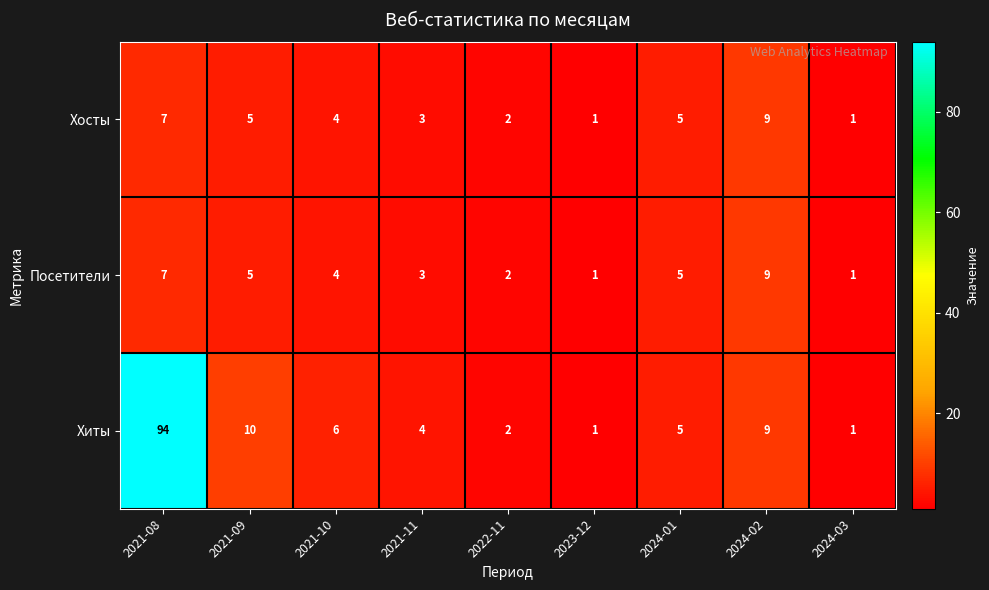

The Посетители series shows 7 at 2024-01. True or false?

False